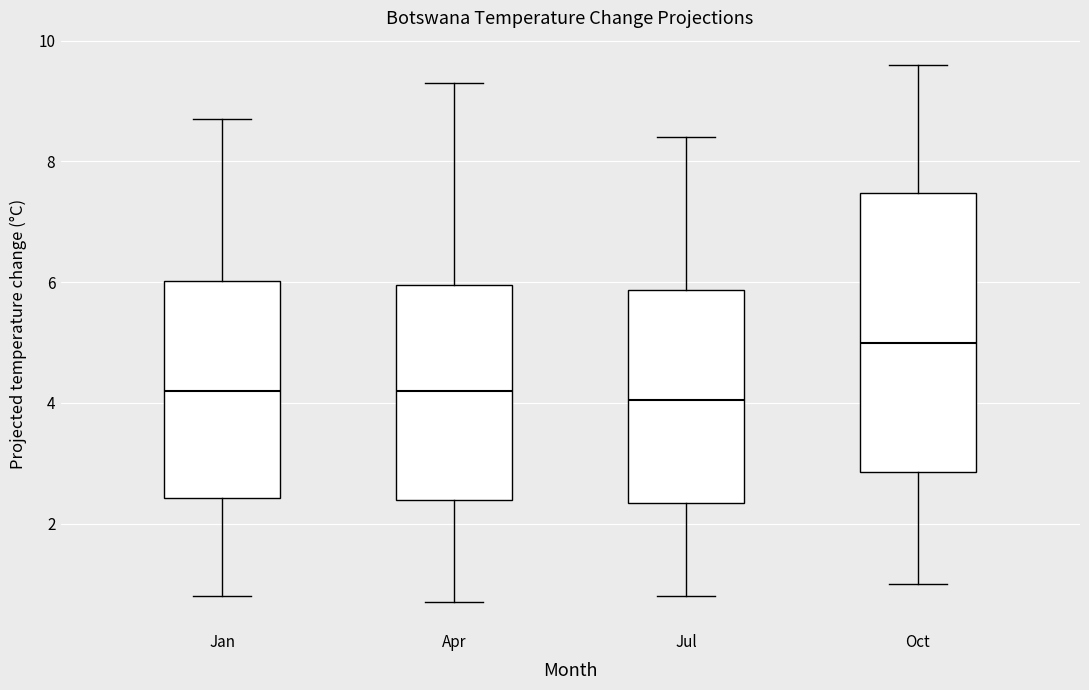

Where does the lower whisker of the box for Oct end on the y-axis? The values are not printed on the chart, so give them approximately, as read against the axis.

1.0